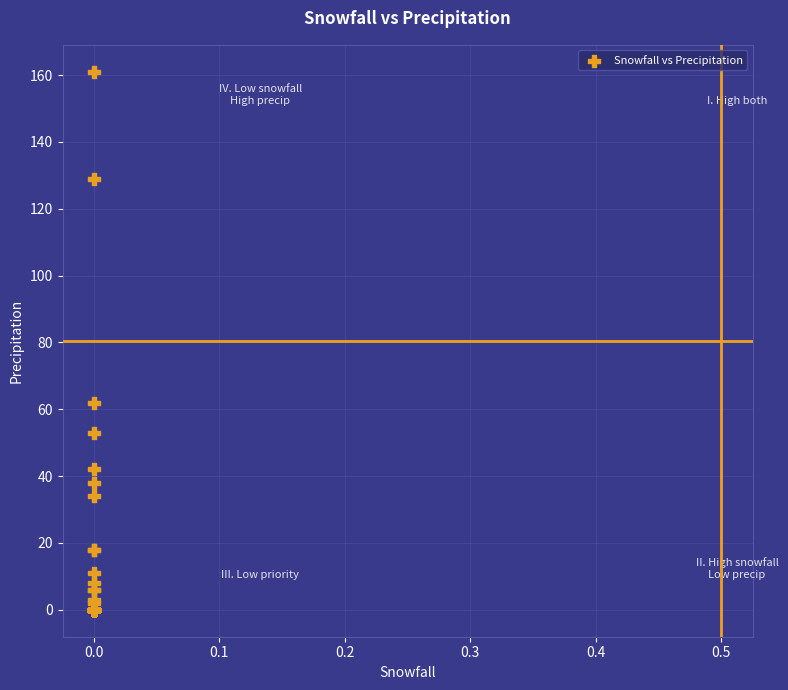

What Y value in the scatter plot is closest to 80?

62